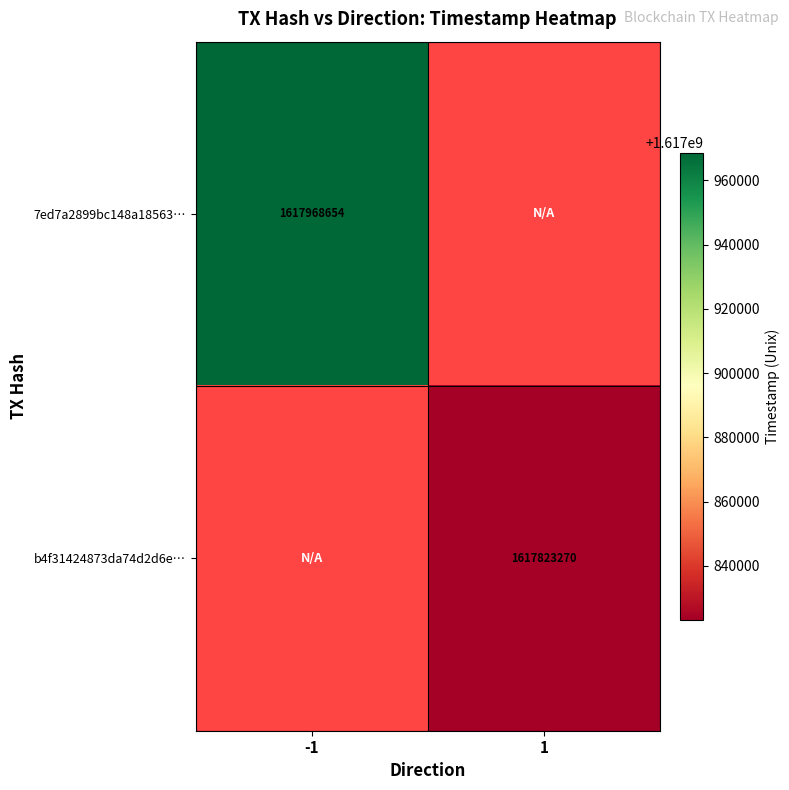

The 7ed7a2899bc148a18563… series shows 1617968654 at -1. True or false?

True